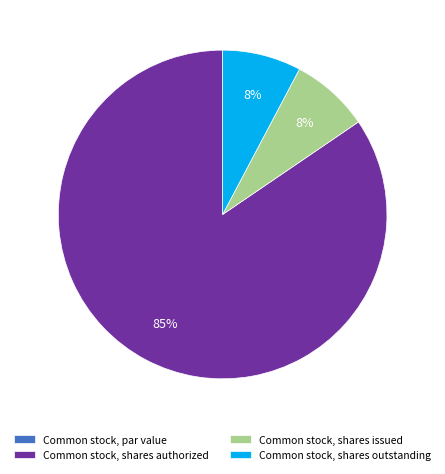

The Common stock, shares issued slice represents 3% of the pie. True or false?

False